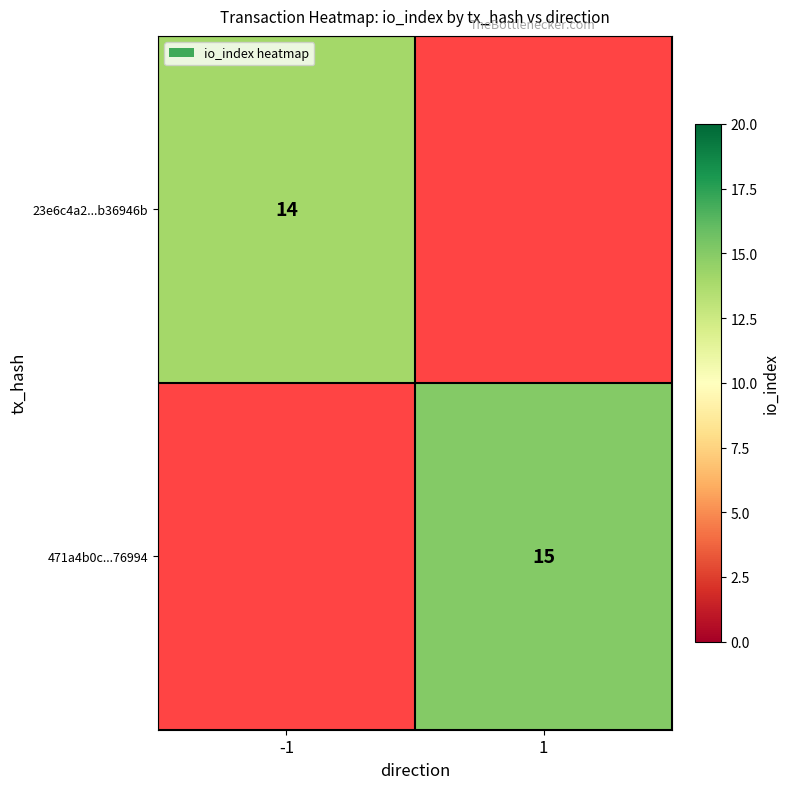

Which label corresponds to the largest value in the chart?

1